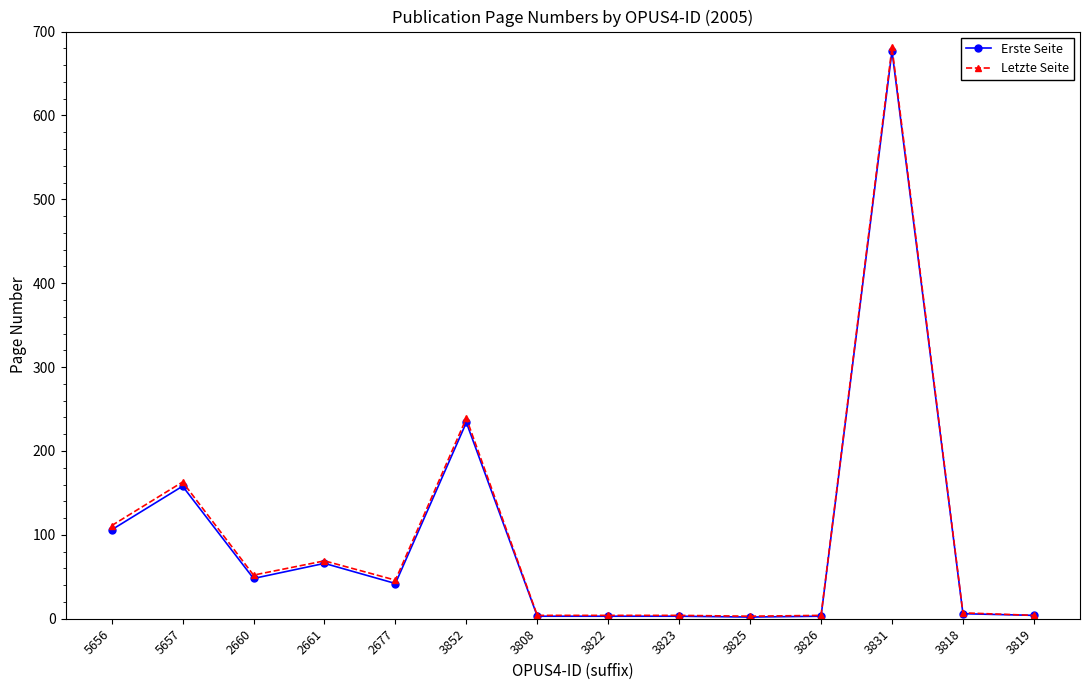

At how many categories does at least one series exceed 452?

1